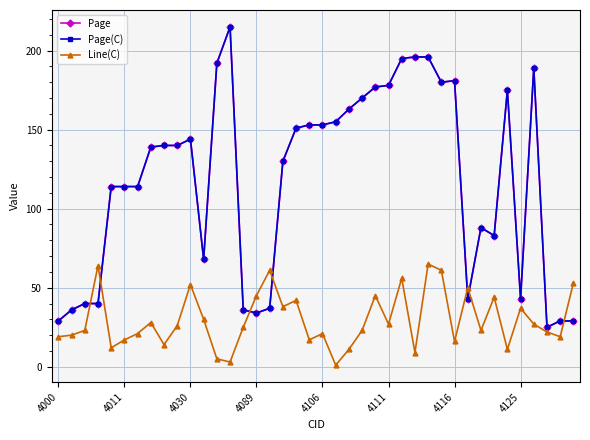

At how many categories does at least one series exceed 207?

1